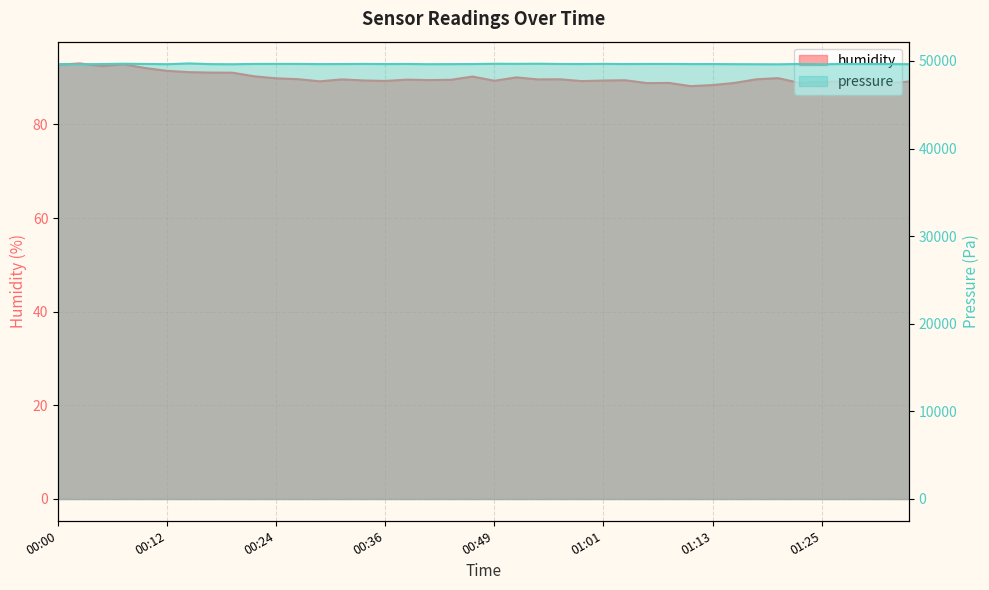

How many data points in pressure are less than 49647?

15